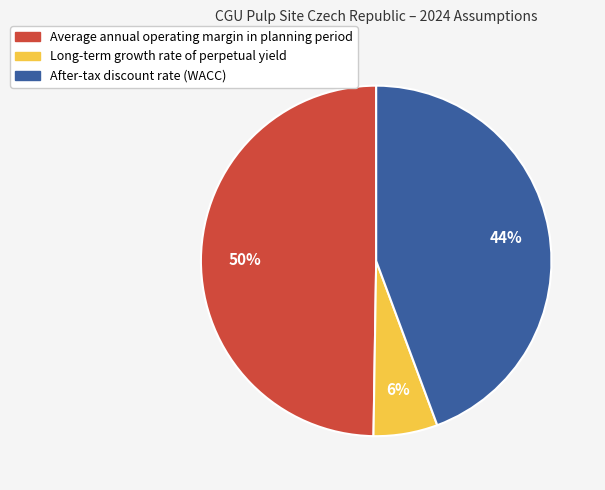

Is After-tax discount rate (WACC) the majority of the pie?

No